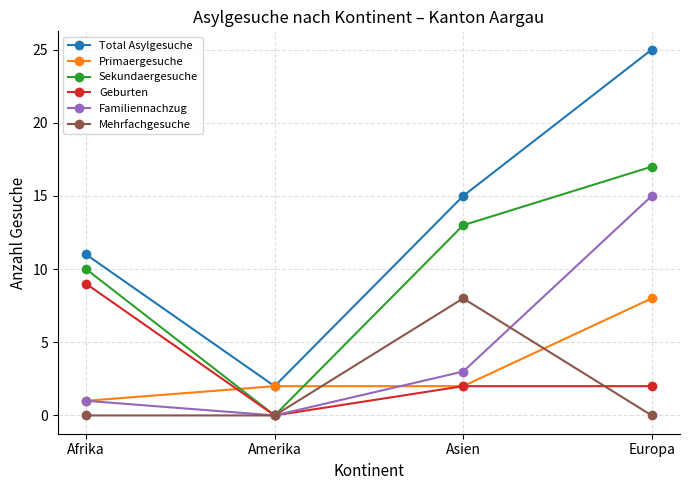

Which series has the largest total across all categories?

Total Asylgesuche